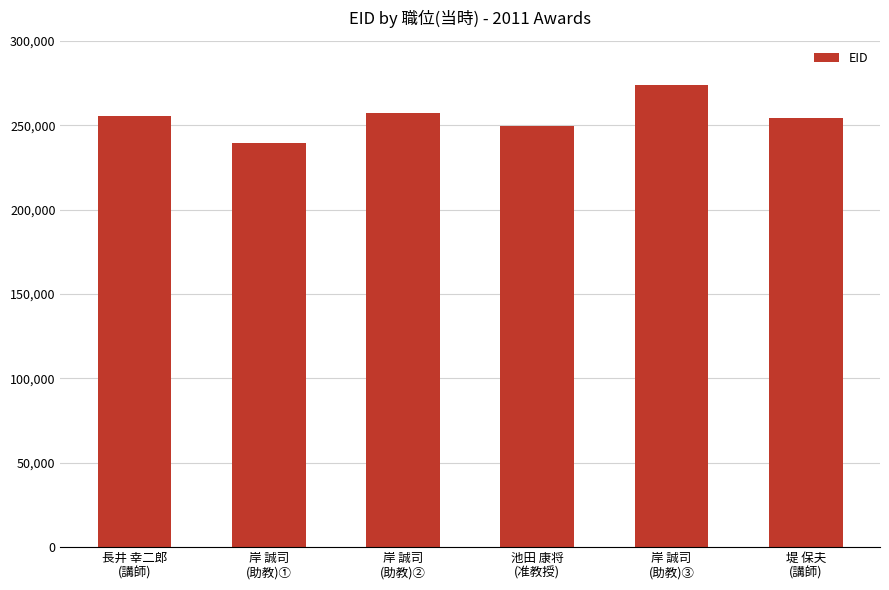

What is the difference between the second highest and second lowest values?

7819